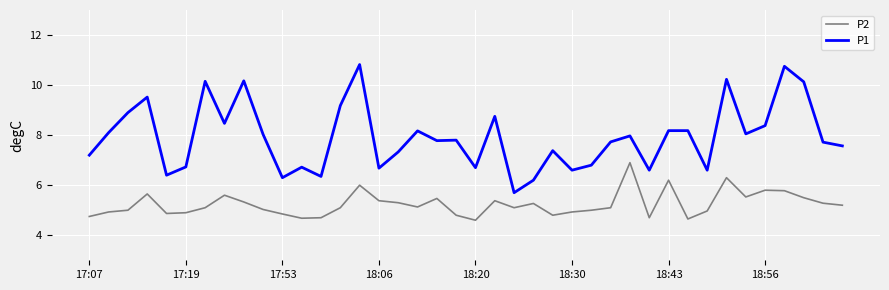

How many categories are shown in the chart?

40